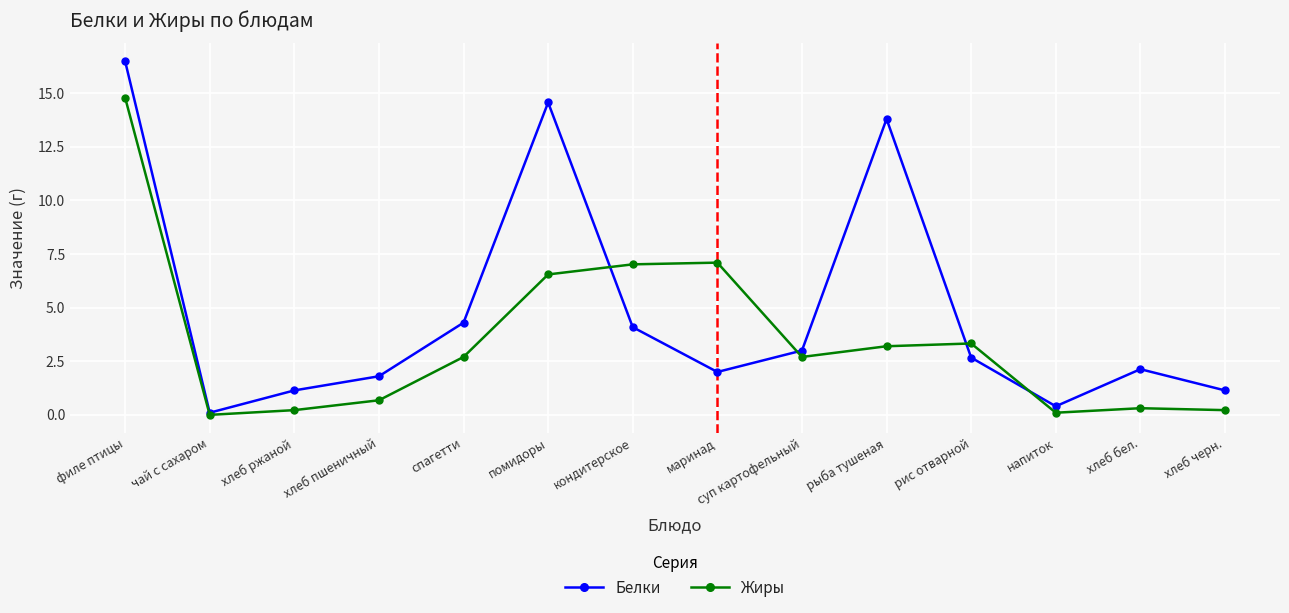

Where does the Жиры series first go above 2?

филе птицы